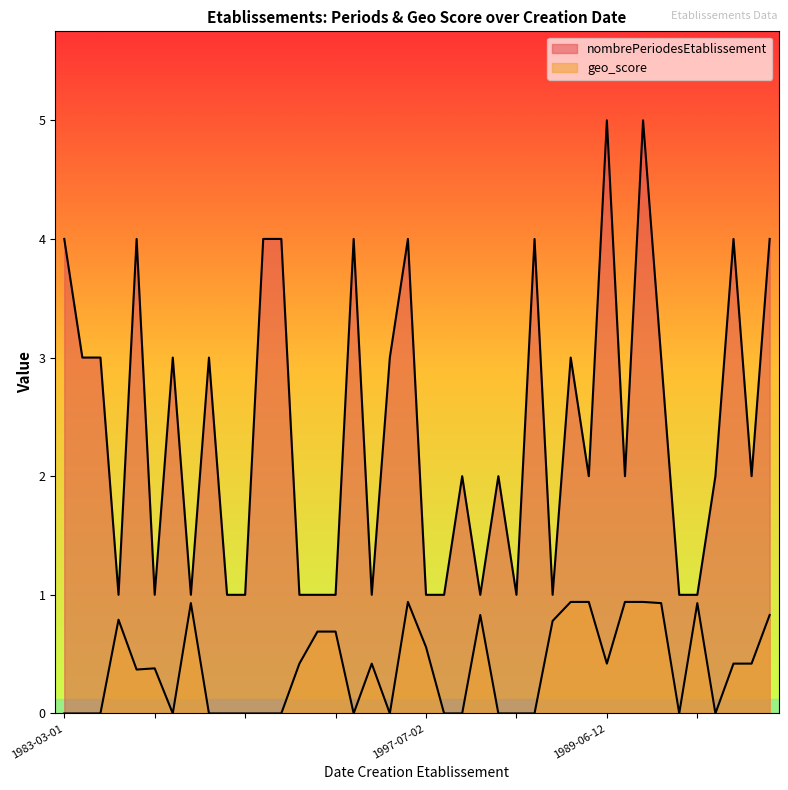

What is the difference between the second highest and second lowest values in the geo_score series?

0.9